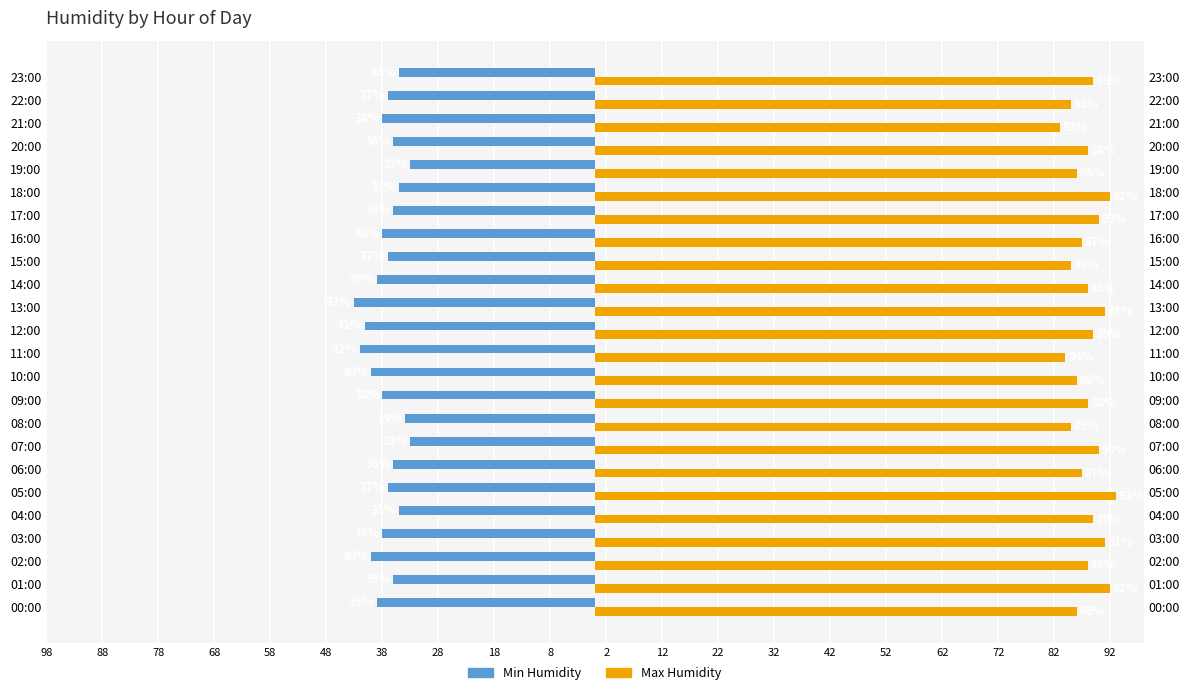

What is the sum of all Max Humidity values?

2112